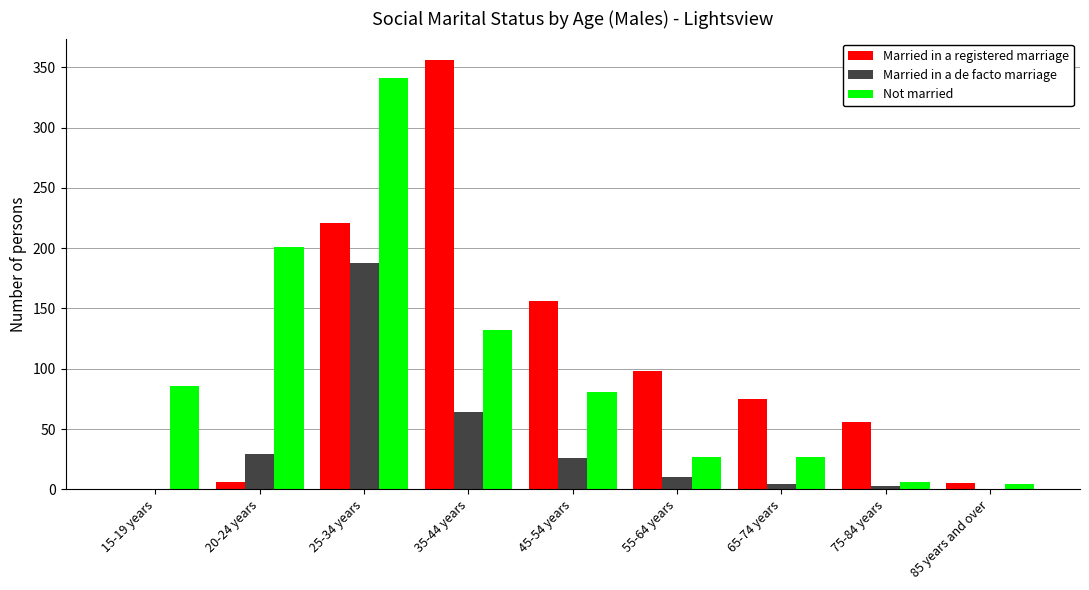

What is the sum of the Not married values at 35-44 years and 45-54 years?

213